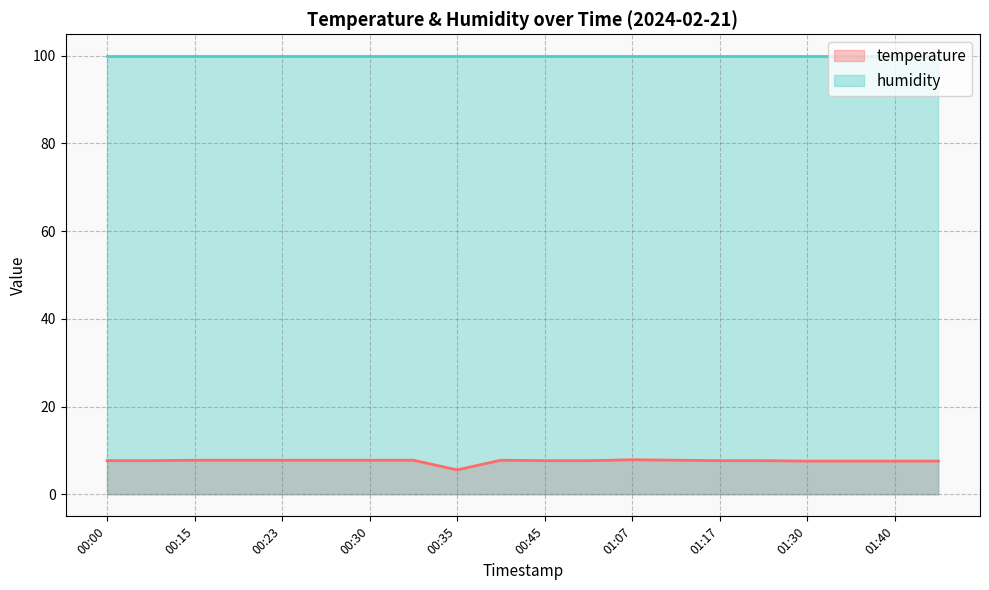

Reading left to right, list all the values displayed in this chart.

7.7	7.7	7.8	7.8	7.8	7.8	7.8	7.8	5.6	7.8	7.7	7.7	7.9	7.8	7.7	7.7	7.6	7.6	7.6	7.6